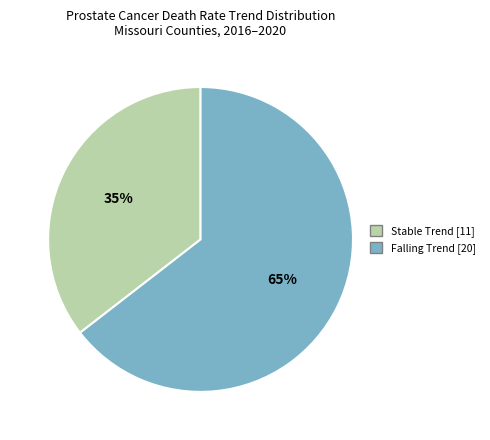

Rank the categories by value from lowest to highest.

Stable Trend [11], Falling Trend [20]